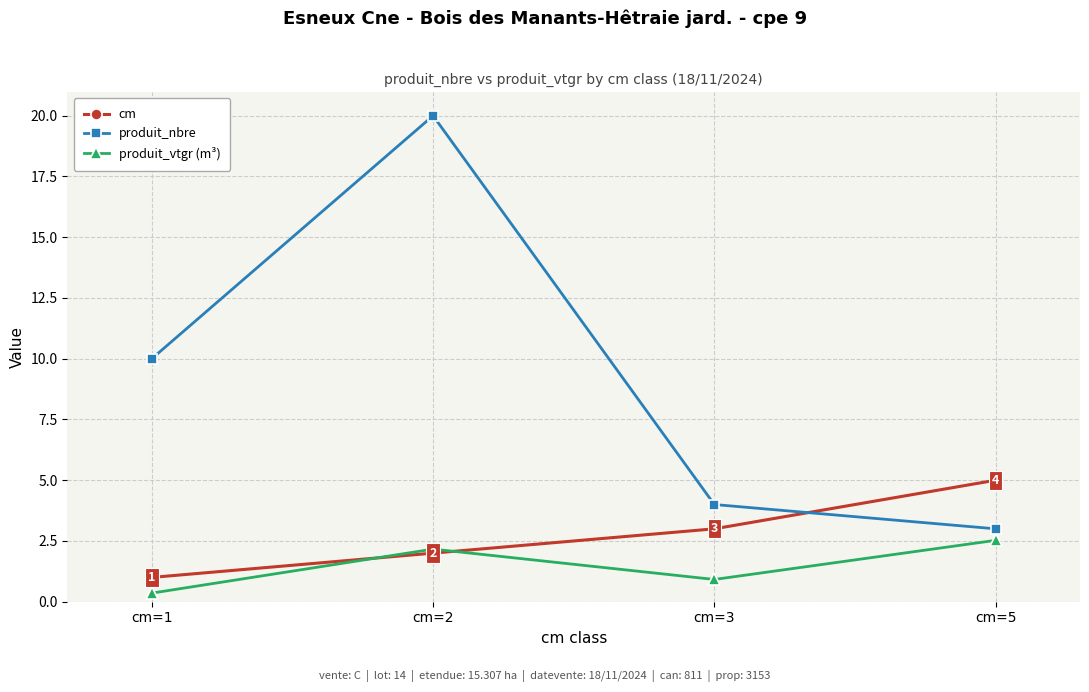

How many lines are shown in the chart?

3